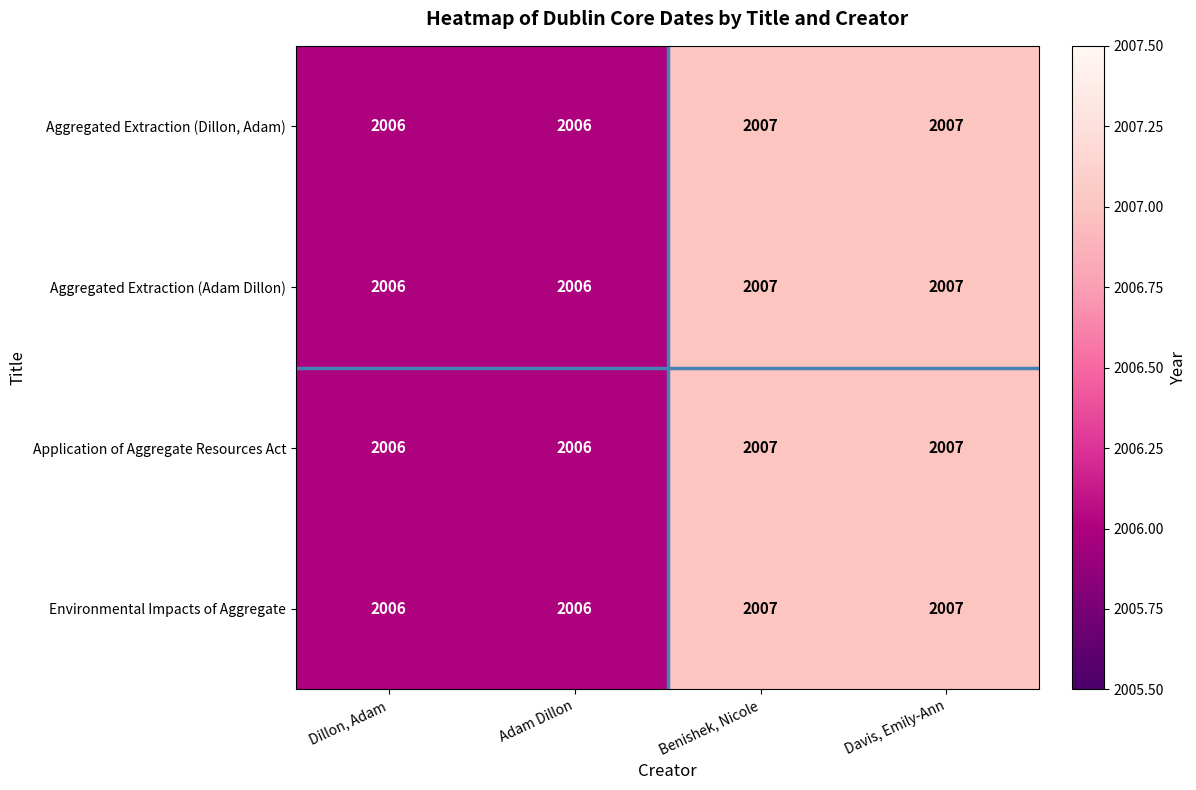

What is the smallest value displayed?

2006